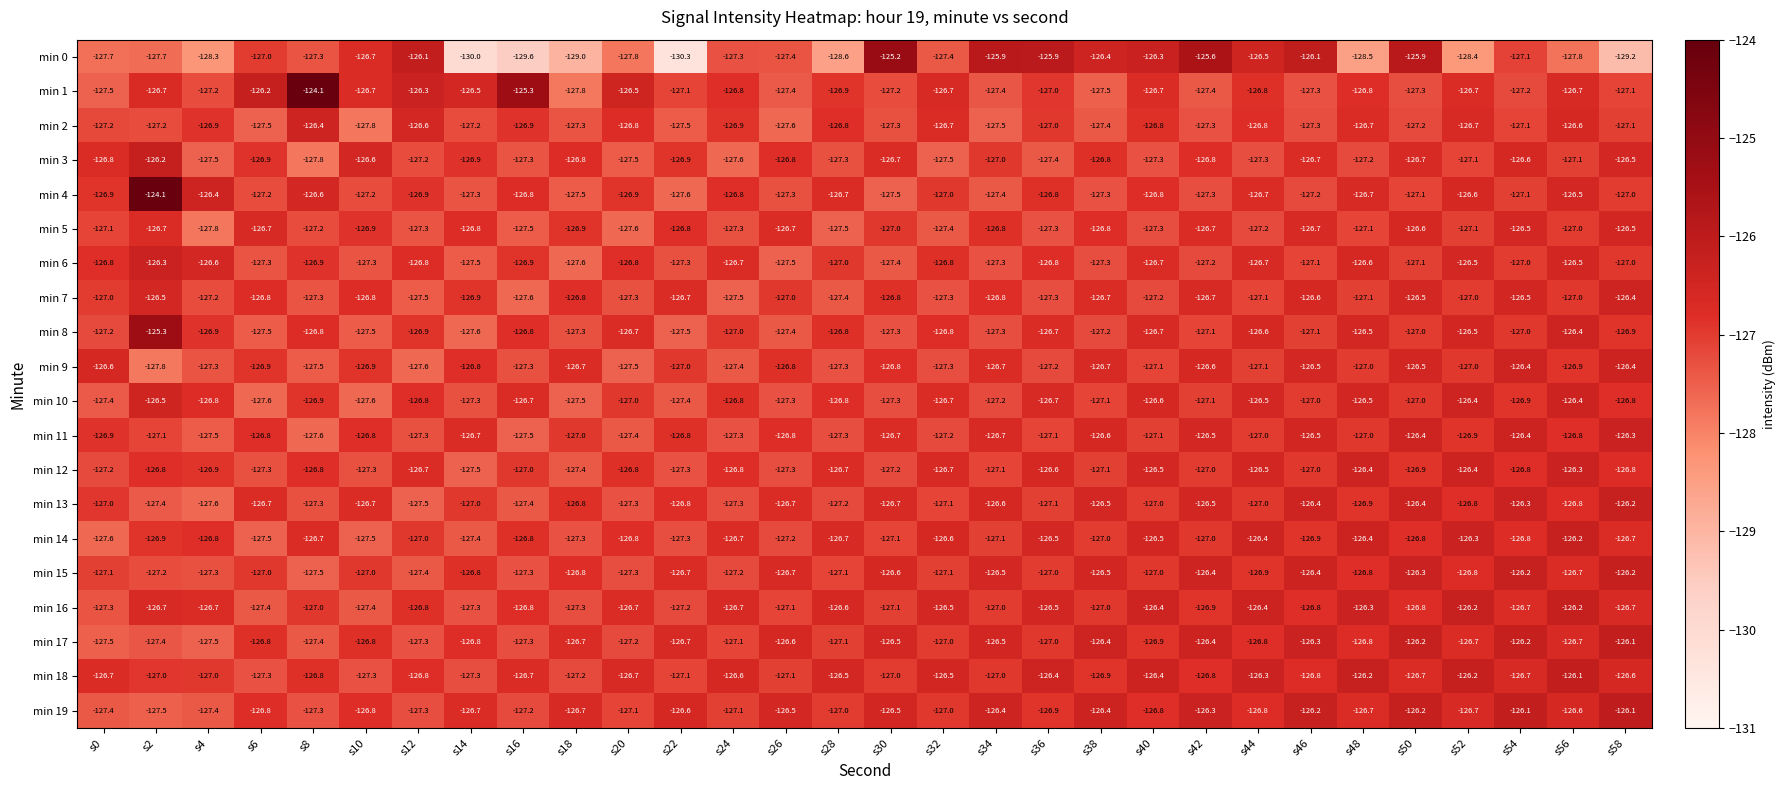

Where is min 0 nearest to the value -127?

s6